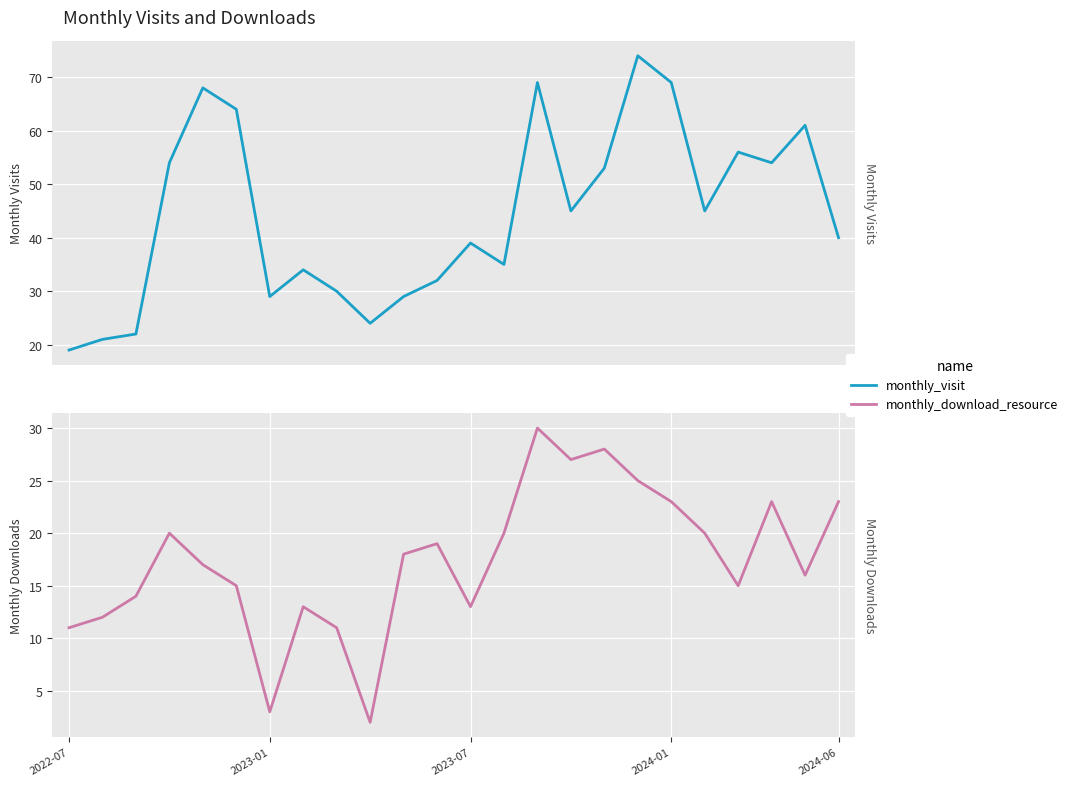

What is the total value across all series at 14?

99